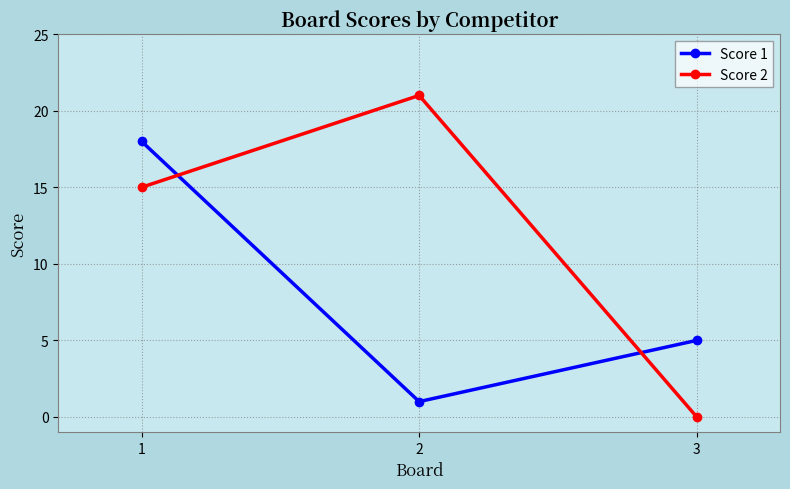

How many lines are shown in the chart?

2